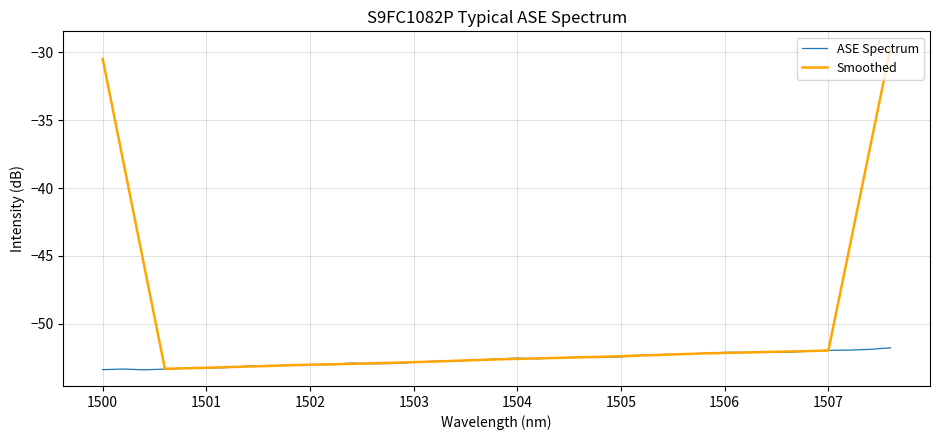

What is the minimum value for Smoothed?

-53.3